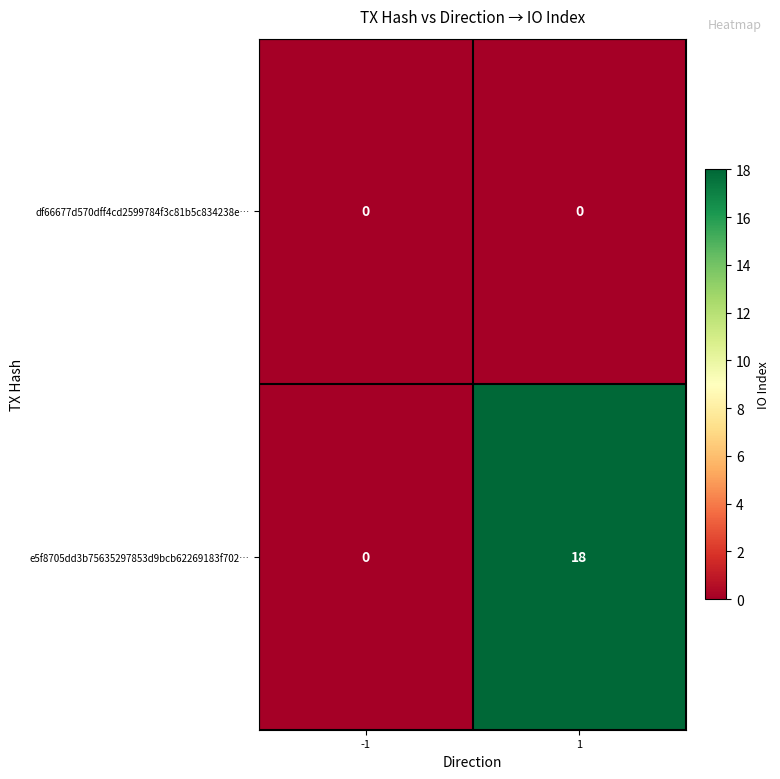

Which series has the widest spread of values?

e5f8705dd3b75635297853d9bcb62269183f702…